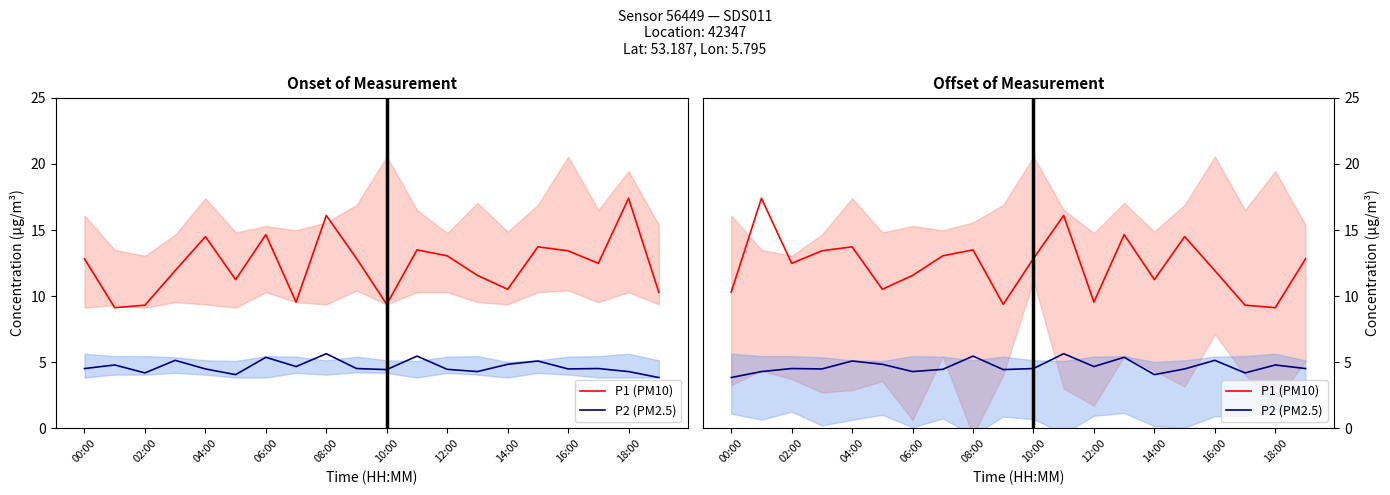

How many values in the P1 (PM10) series are below 12?

9